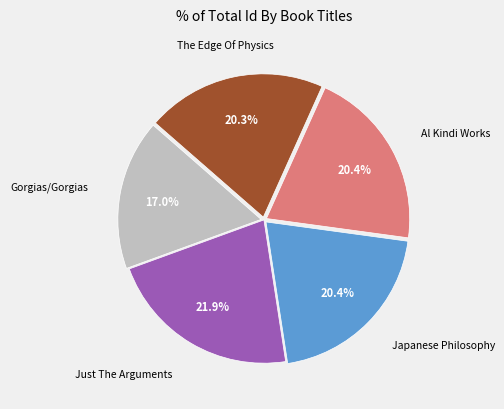

Approximately how many times larger is the value at Gorgias/Gorgias compared to Just The Arguments?

0.8